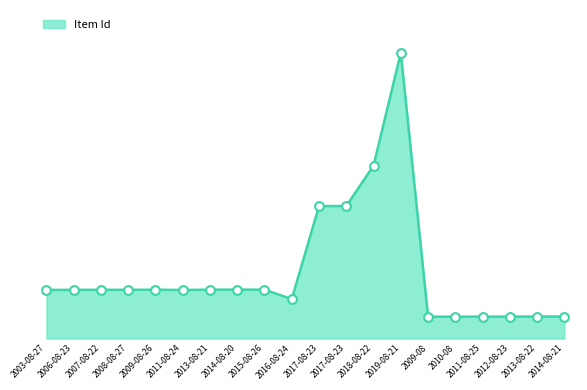

What is the change in value from 2016-08-24 to 2010-08?

-413